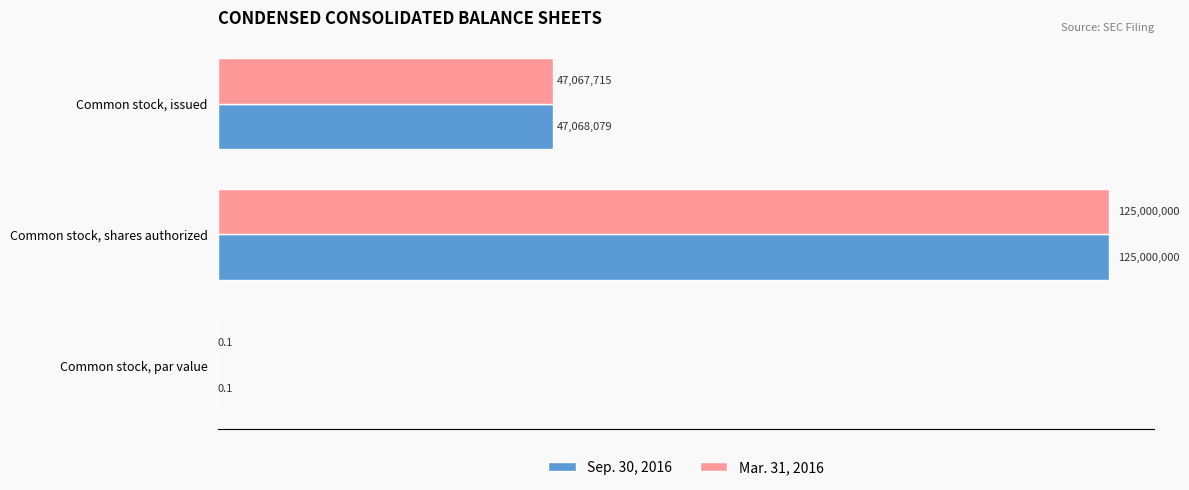

What are all the series names shown in the legend?

Sep. 30, 2016, Mar. 31, 2016